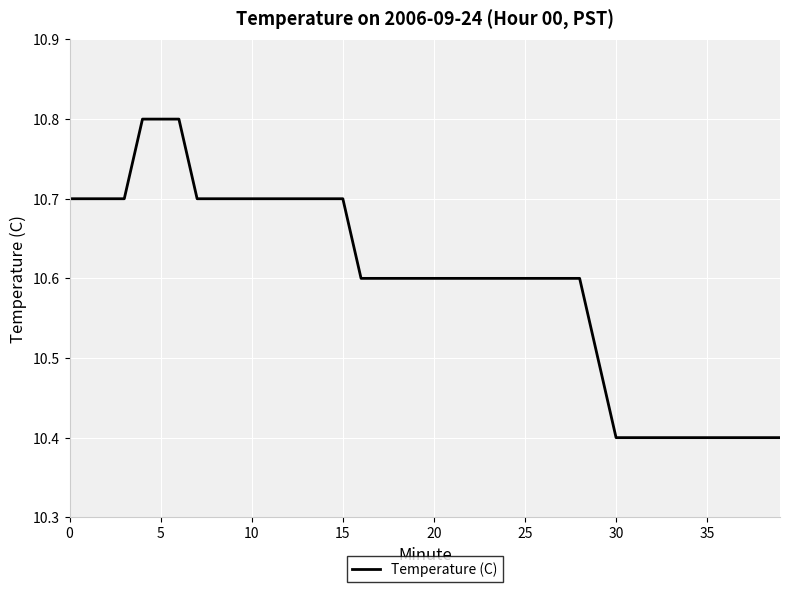

How many lines are shown in the chart?

1